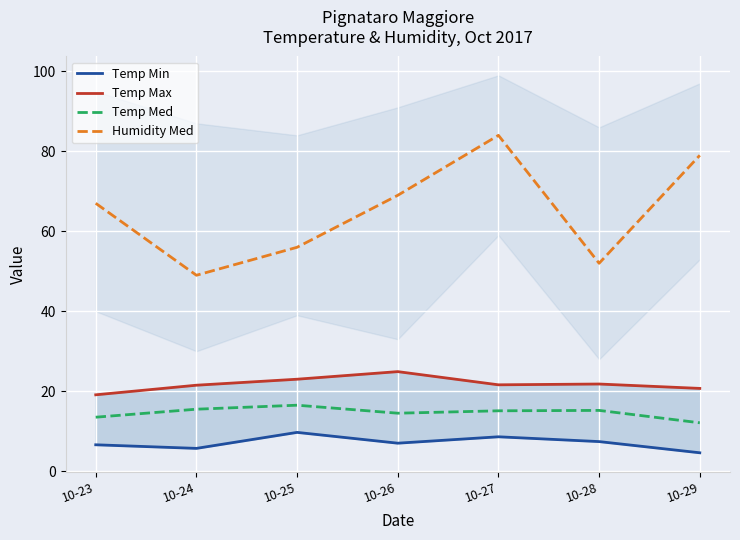

The Temp Med series shows 15.5 at 10-24. True or false?

True